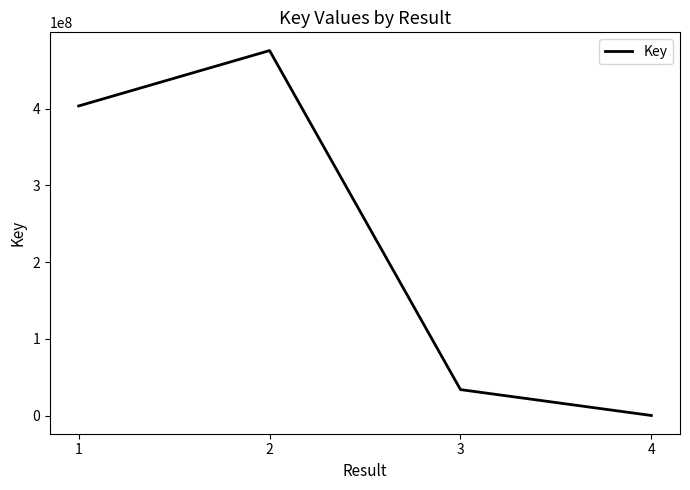

What is the difference between the maximum and minimum values?

475152783